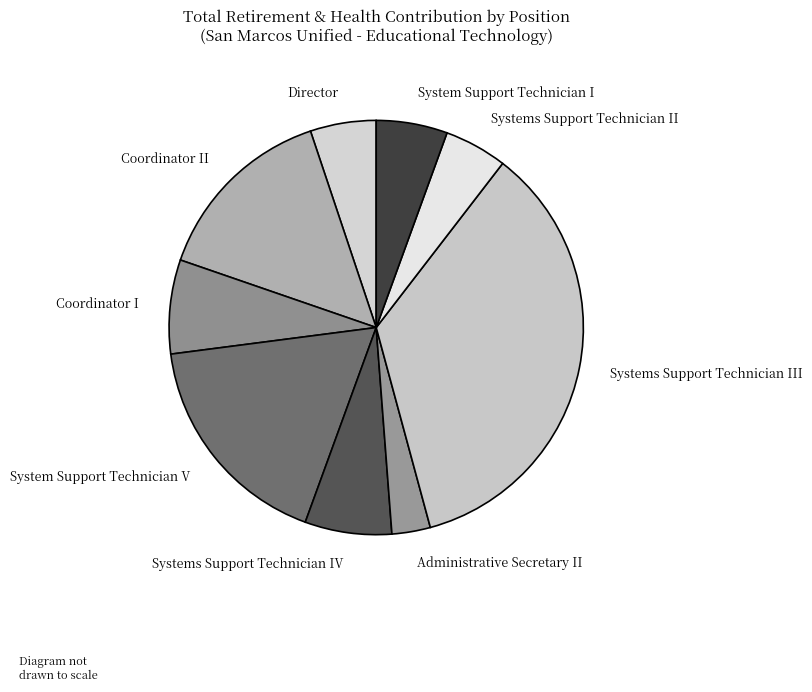

Is it true that Coordinator I is 21% of the pie?

False